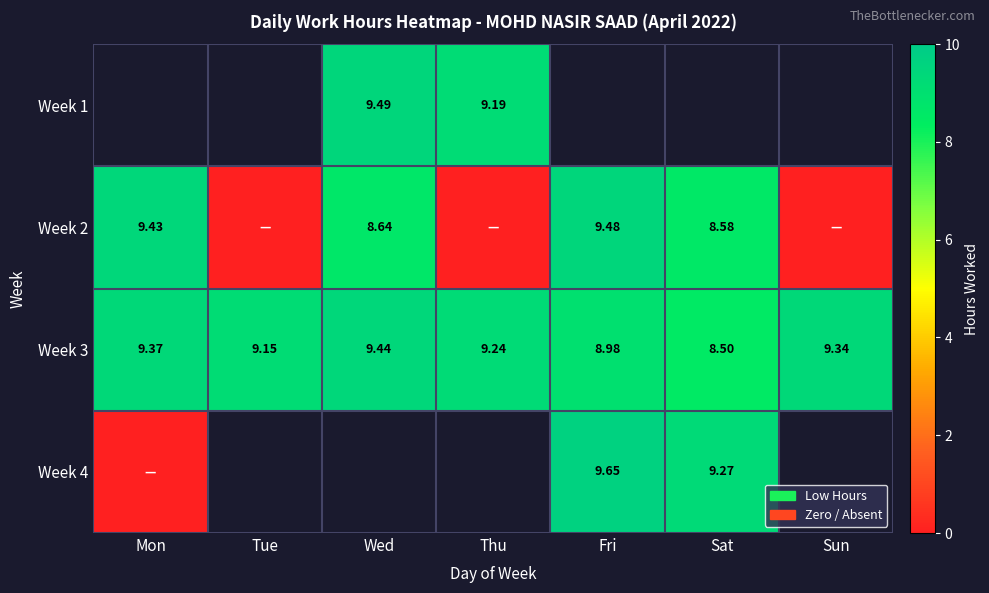

At which label does Week 3 reach its peak?

Wed